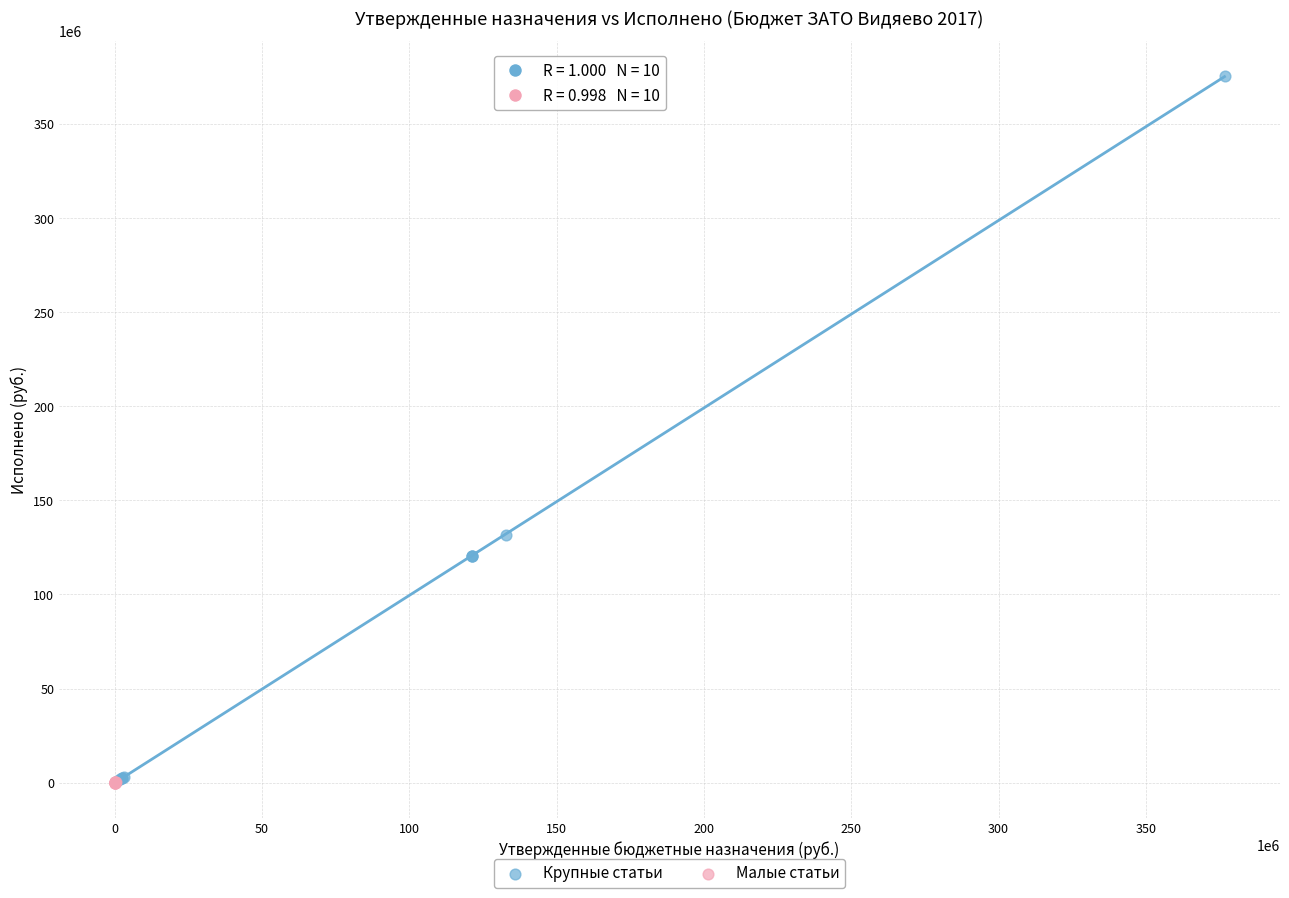

Which series reaches the maximum Y coordinate?

Крупные статьи